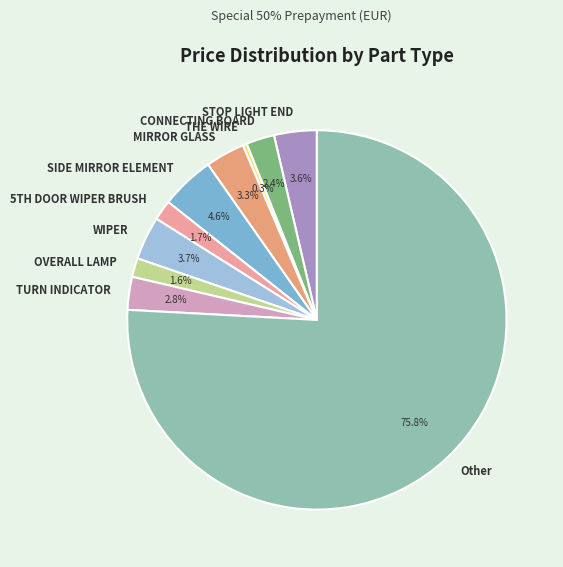

To the nearest percent, what is the difference between the largest and smallest slice percentages?

76%